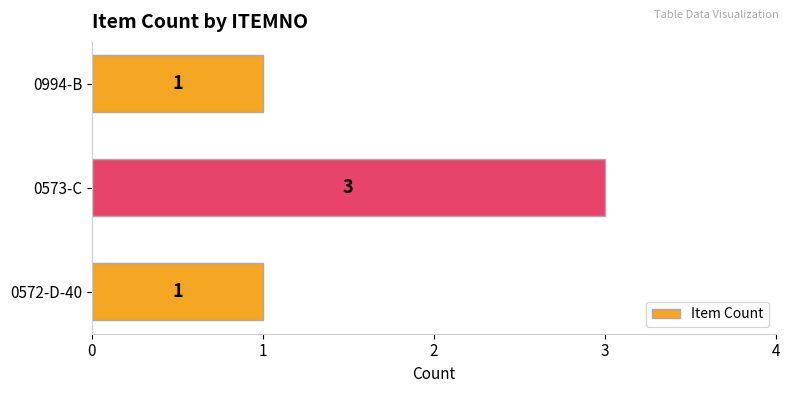

Which label corresponds to the largest value in the chart?

0573-C